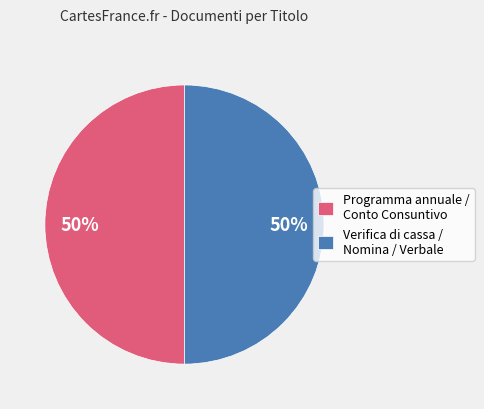

To the nearest percent, what is the average slice percentage?

50%